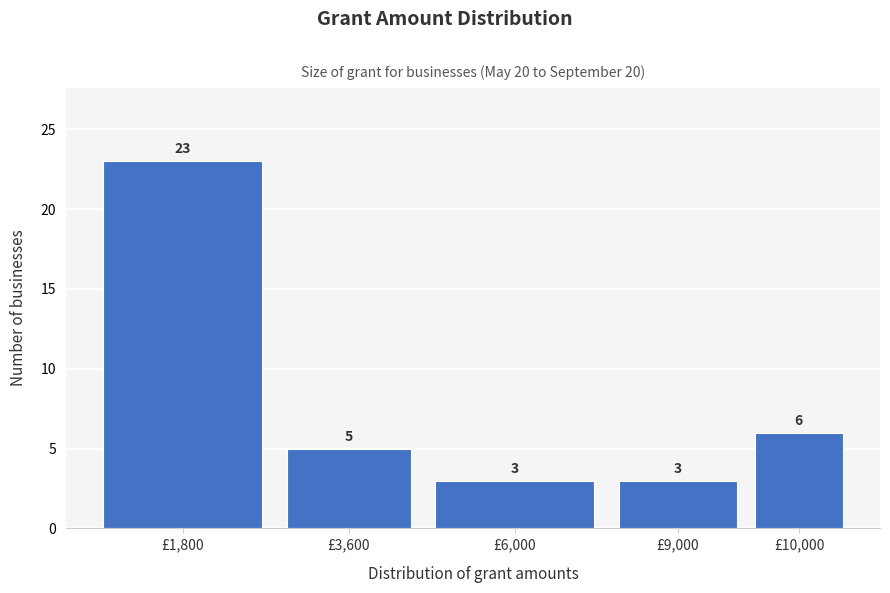

Reading left to right, extract all data points from this chart.

23	5	3	3	6